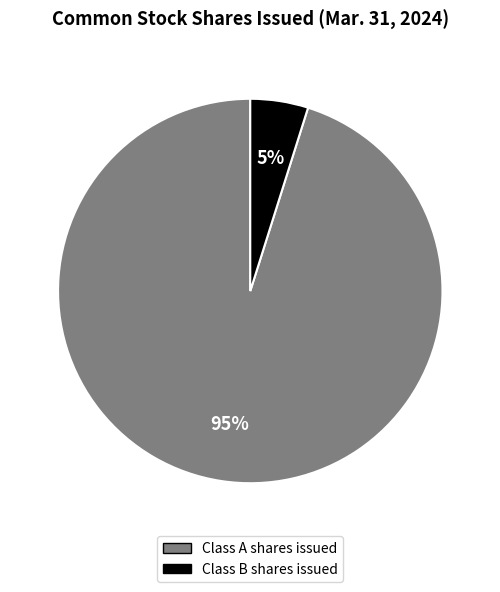

Which category accounts for the majority?

Class A shares issued